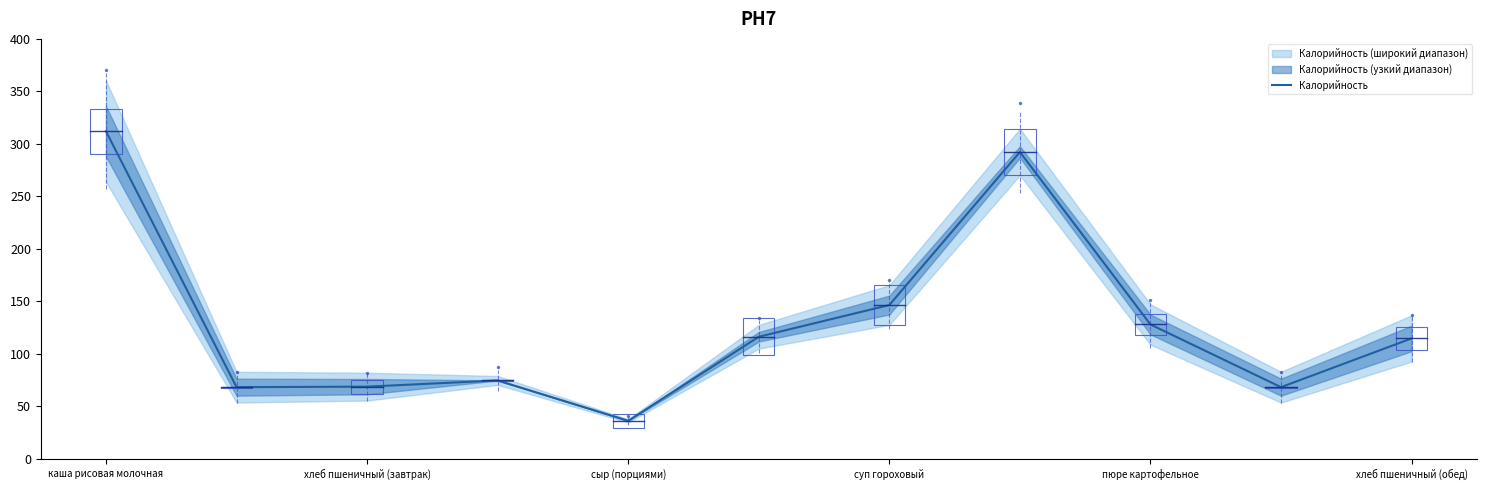

Is it true that Калорийность equals 312.0 at каша рисовая молочная?

True